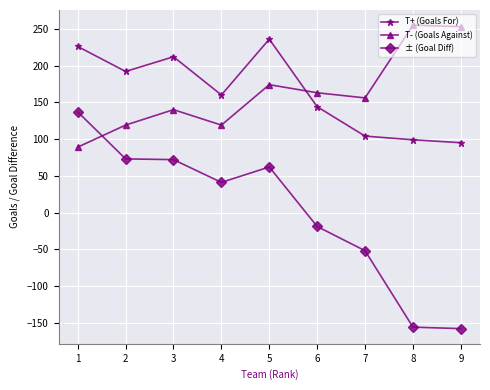

List the series in order of their peak value, highest first.

T- (Goals Against), T+ (Goals For), ± (Goal Diff)